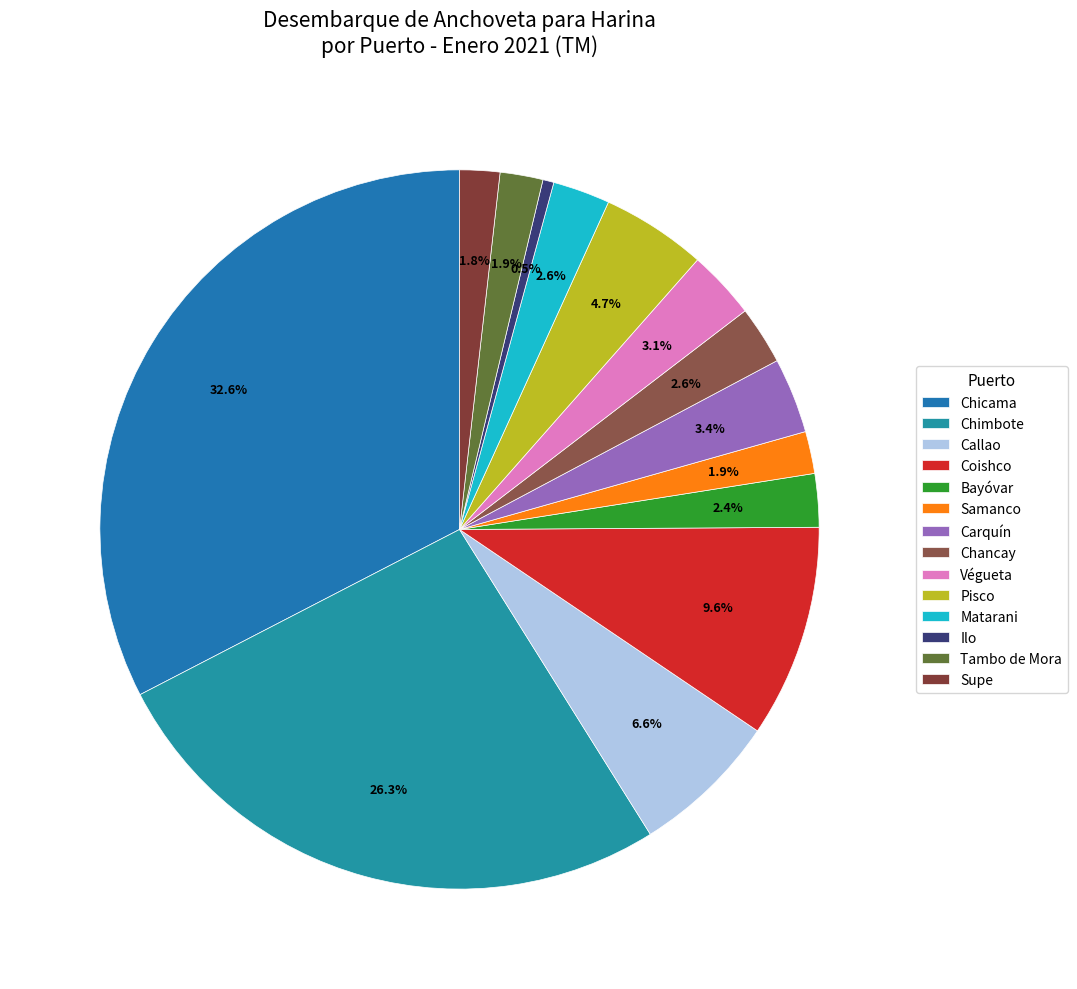

To the nearest percent, what is the difference between the largest and smallest slice percentages?

32%